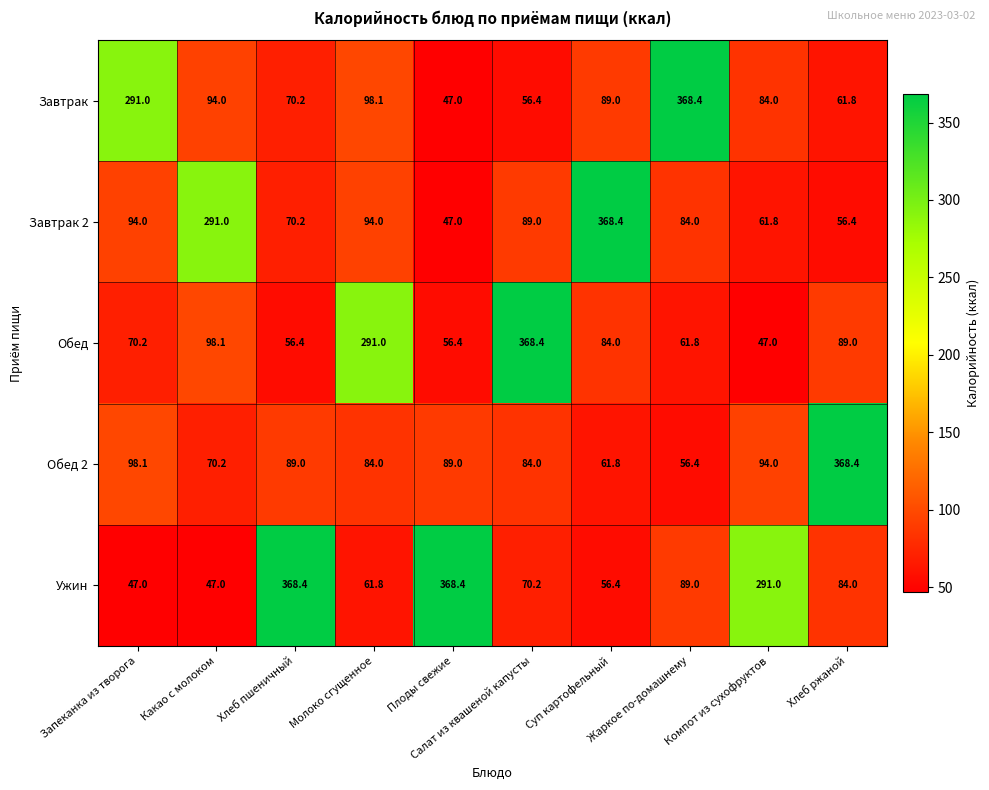

The Завтрак series shows 61.8 at Хлеб ржаной. True or false?

True